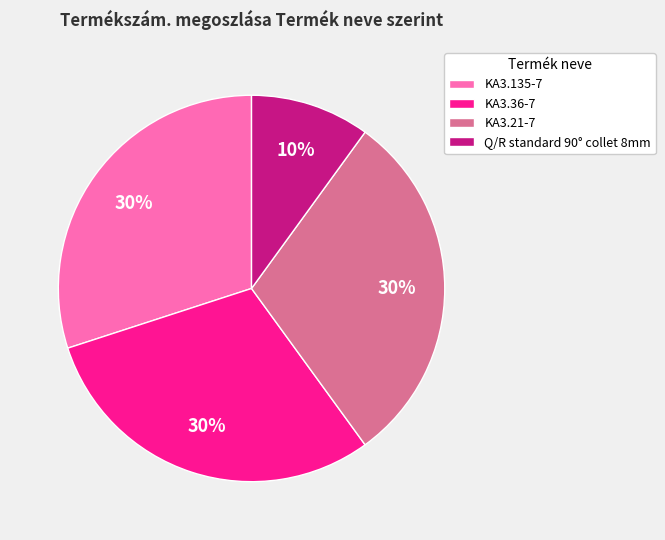

Which category has the smallest portion of the pie?

Q/R standard 90° collet 8mm